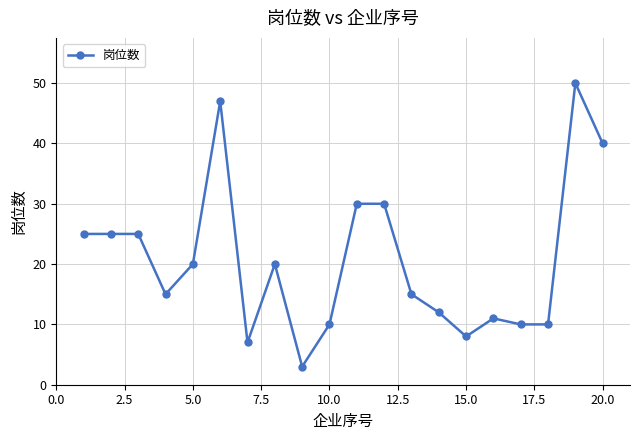

How many lines are shown in the chart?

1